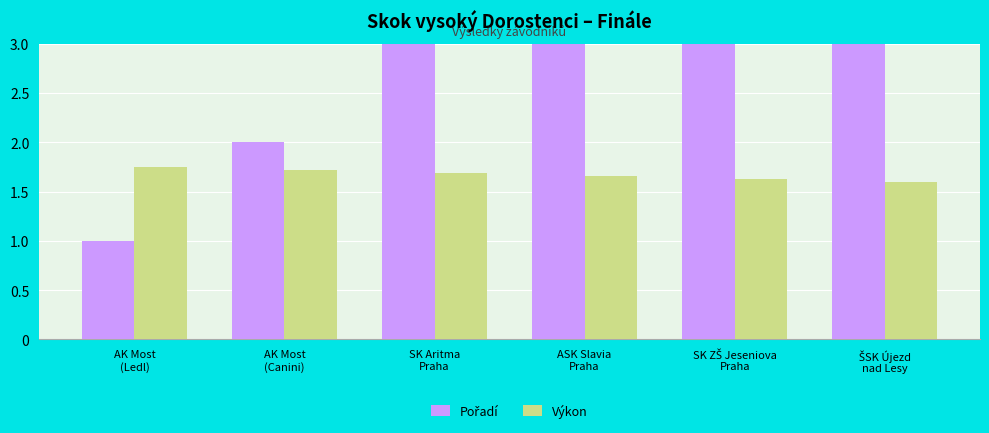

Between SK ZŠ Jeseniova
Praha and ŠSK Újezd
nad Lesy, which series saw the biggest shift?

Pořadí